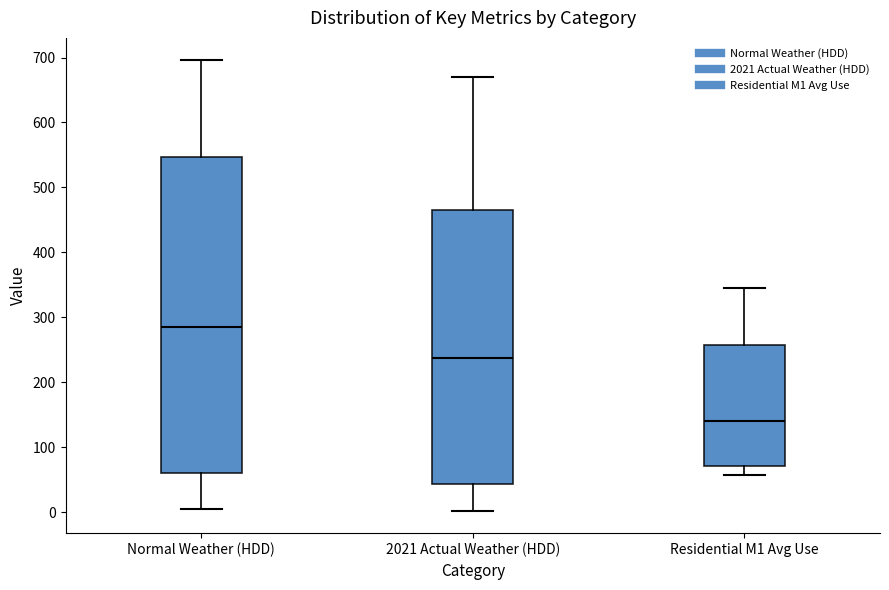

Where does the upper whisker of the box for Normal Weather (HDD) end on the y-axis? The values are not printed on the chart, so give them approximately, as read against the axis.

700